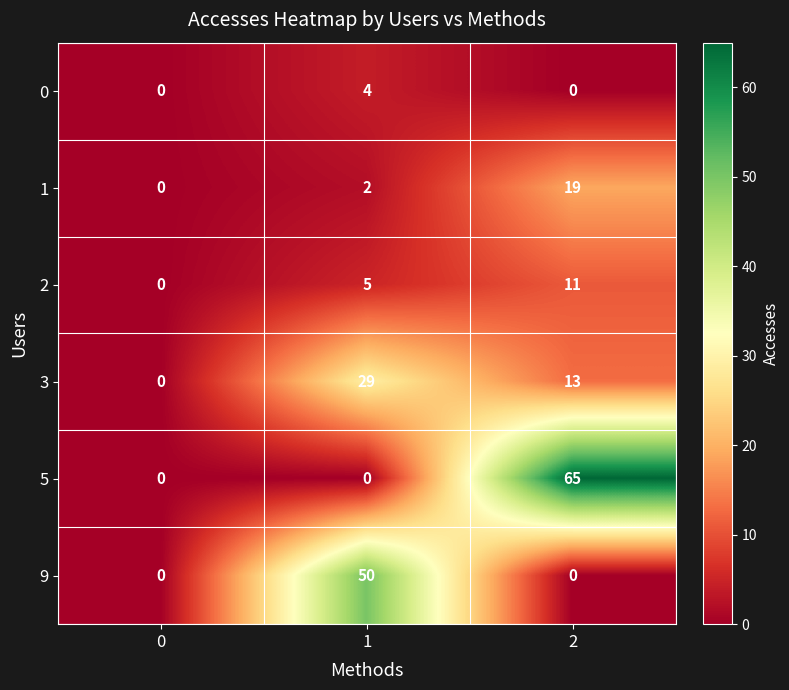

How many 0 values are between 0 and 4?

3